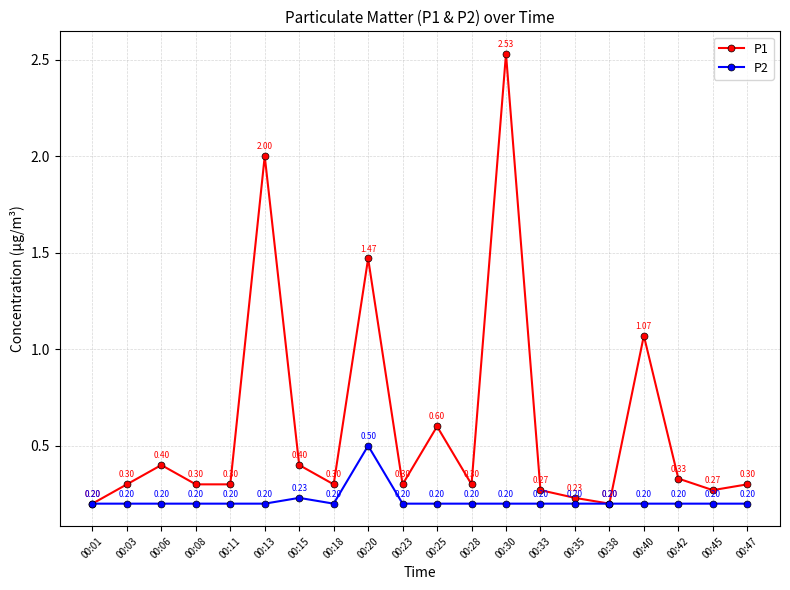

What are all the series names shown in the legend?

P1, P2